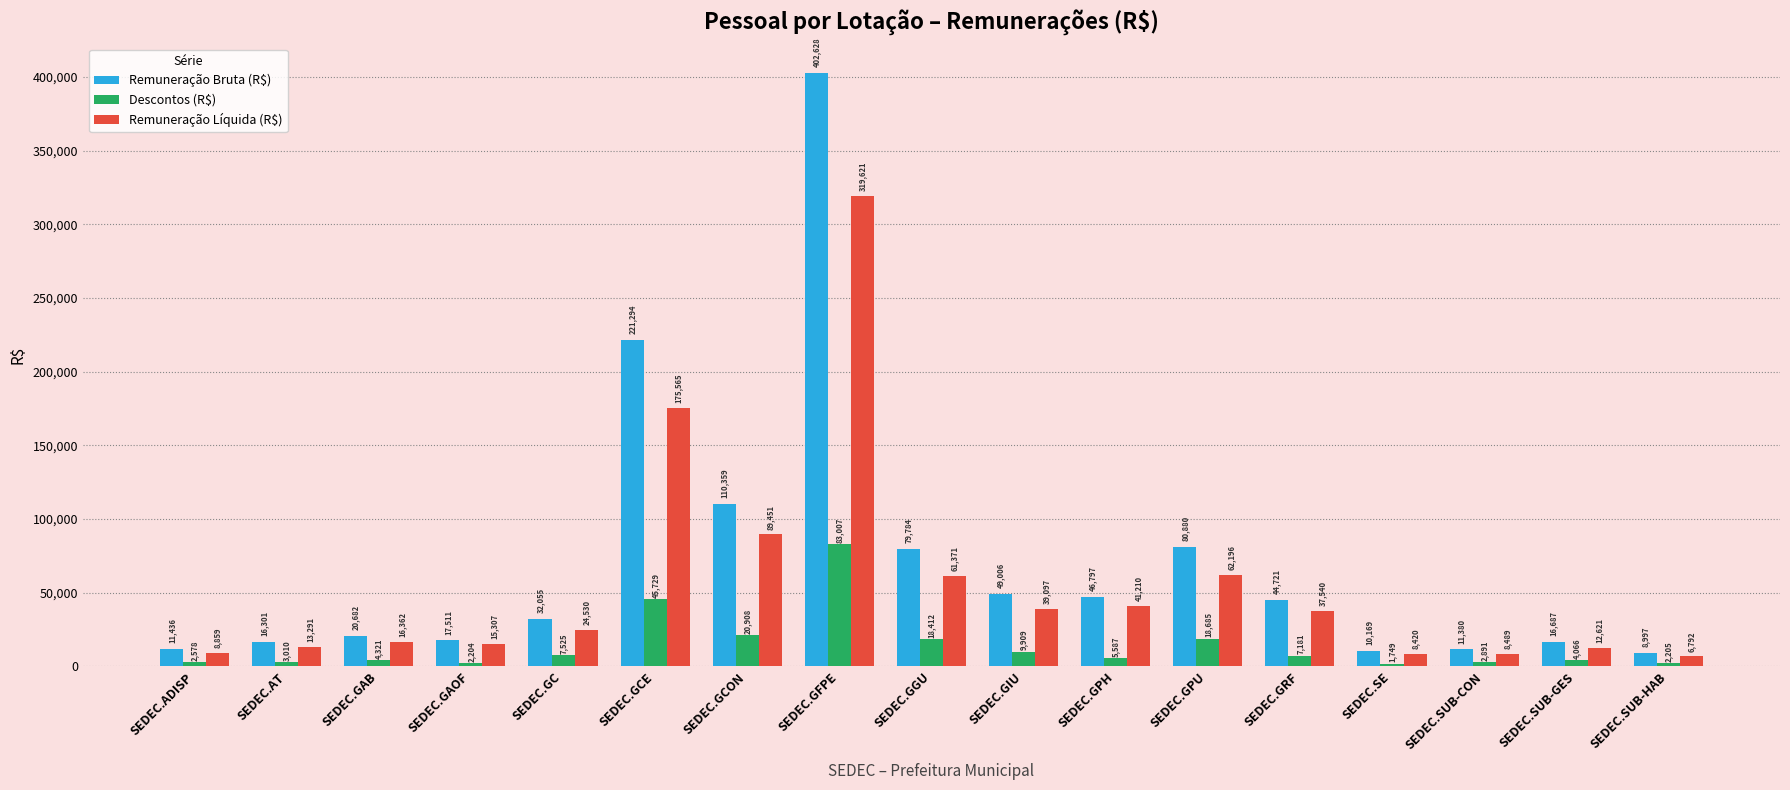

Is it true that Descontos (R$) equals 23894.2 at SEDEC.GCE?

False